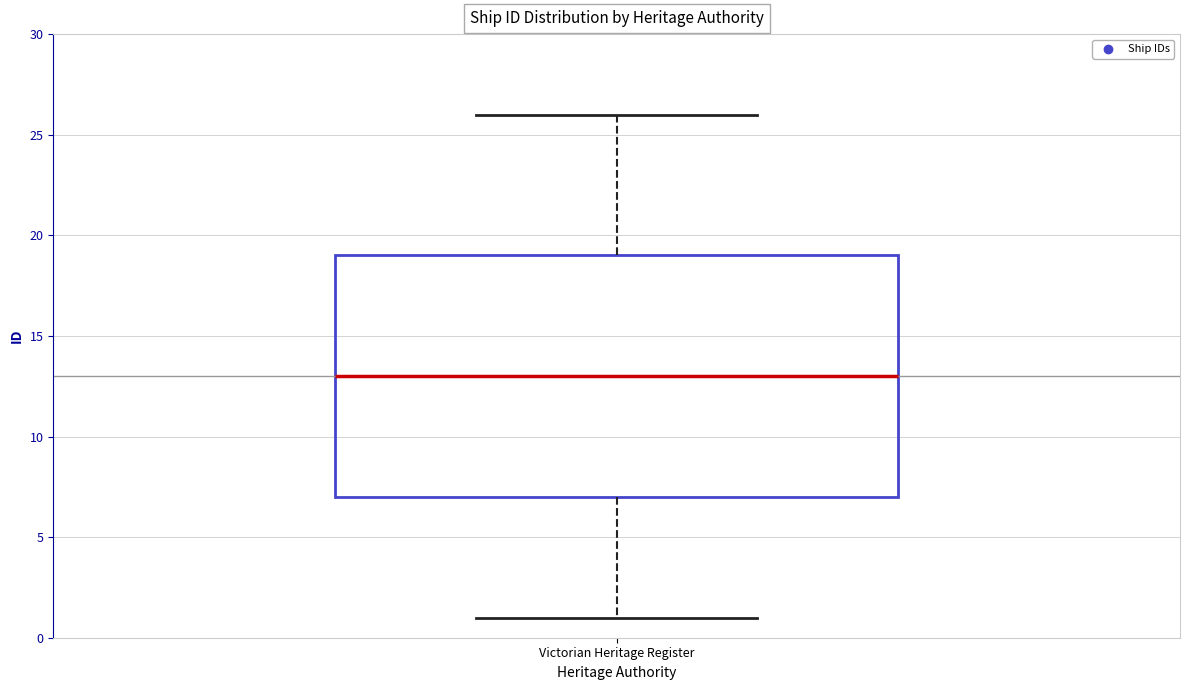

Transcribe this box plot: give where the median line is, the range the box spans, and where the two whiskers end, as read against the y-axis. The values are not printed on the chart, so give them approximately, as read against the axis.

median 13, box 7 to 19, whiskers 1 to 26